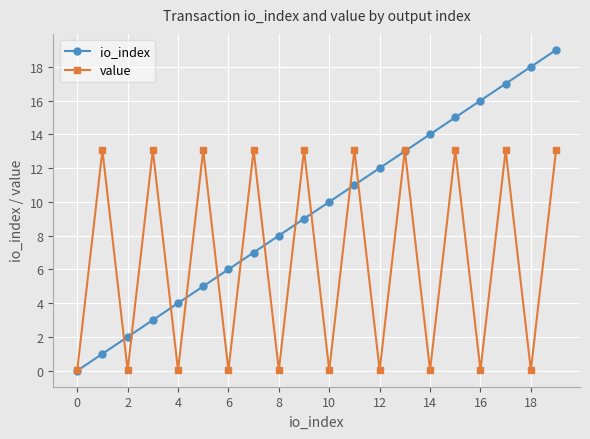

Which series has the largest total across all categories?

io_index